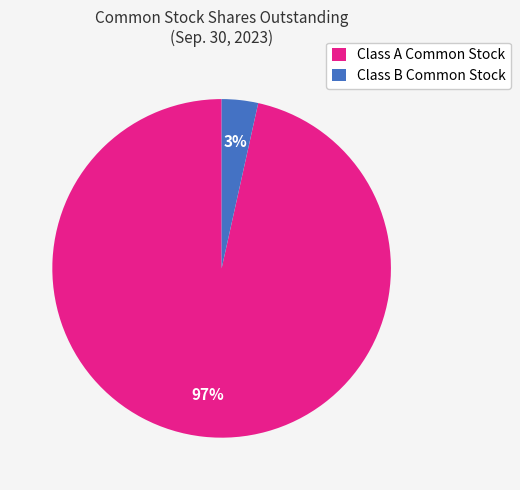

What is the majority slice?

Class A Common Stock